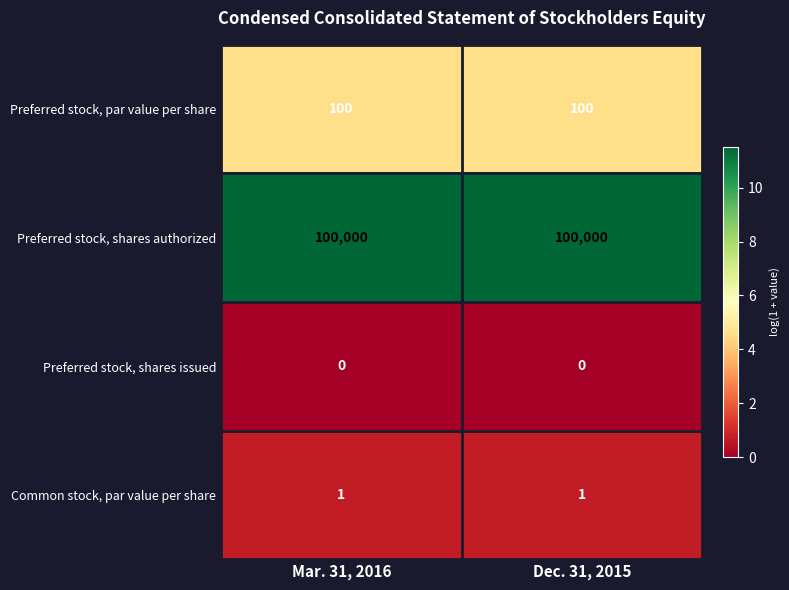

What is the sum of all Preferred stock, shares authorized values?

200000